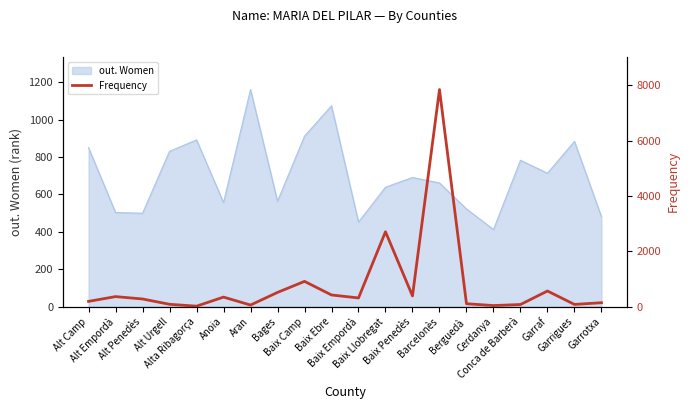

At which category does the data reach its first local valley?

Alta Ribagorça